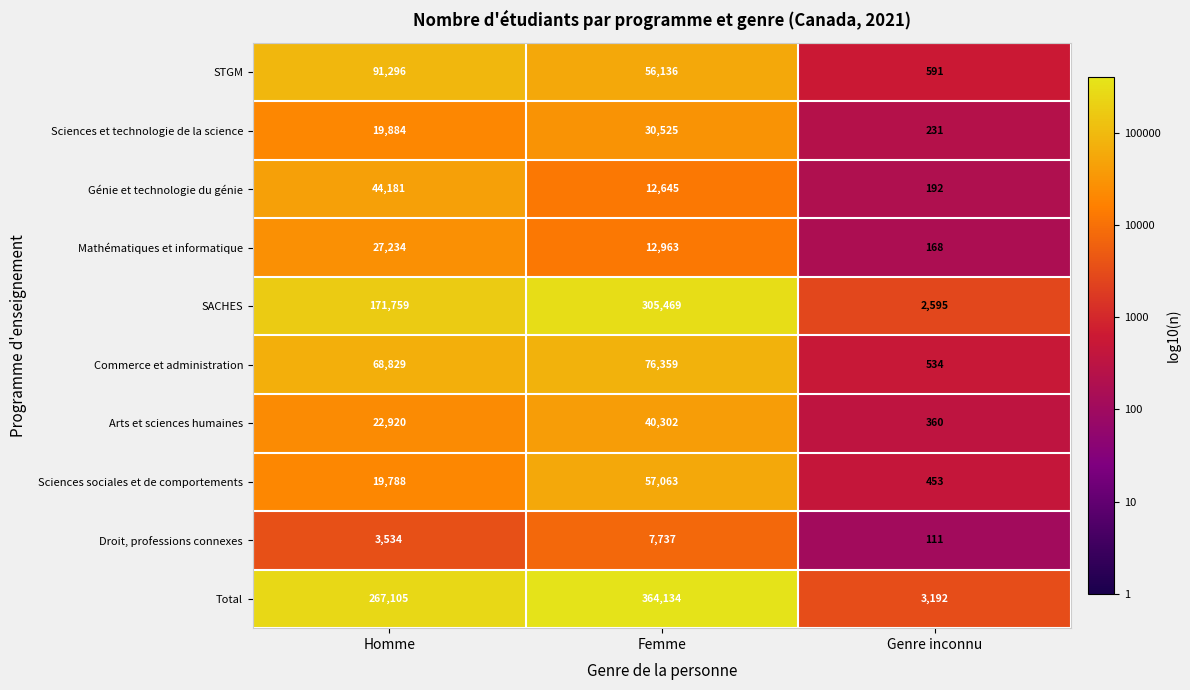

Is the value of Sciences et technologie de la science at Genre inconnu greater than the value of Commerce et administration at Genre inconnu?

No